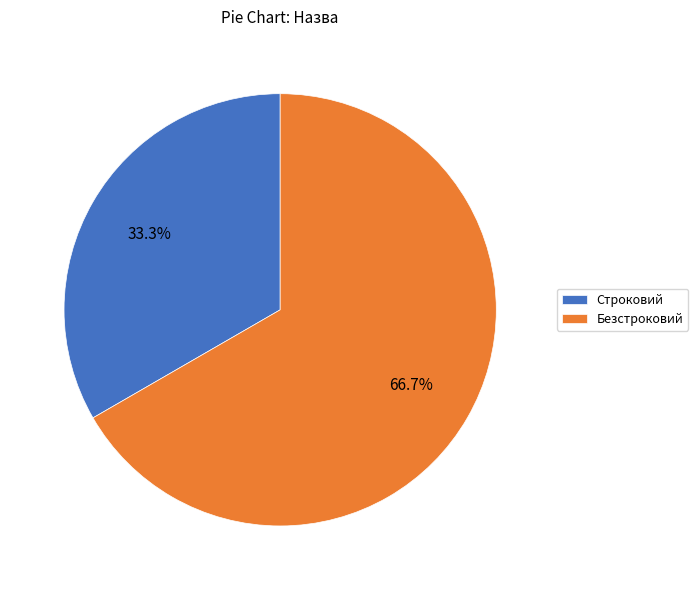

To the nearest percent, what is the average slice percentage?

50%